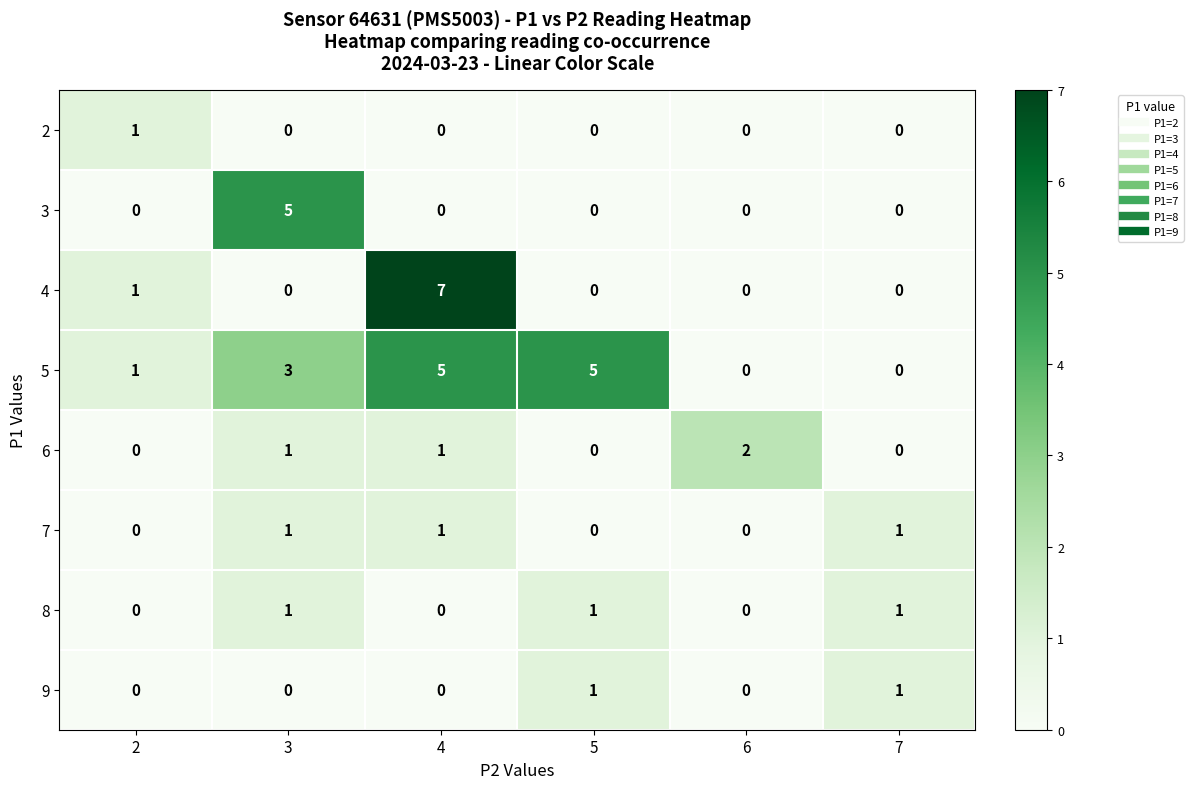

Which series has the widest spread of values?

4